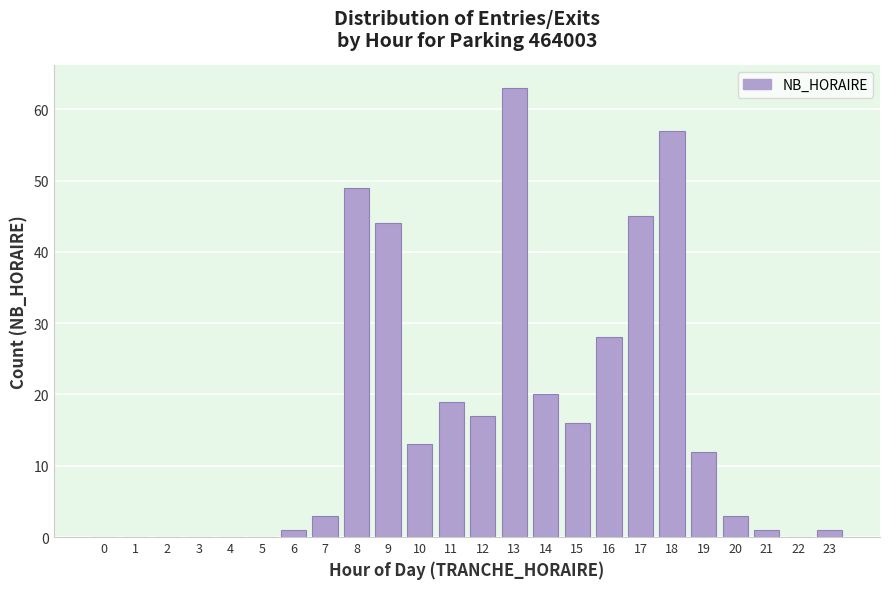

Reading left to right, what are all the values shown in this chart?

0=0	1=0	2=0	3=0	4=0	5=0	6=1	7=3	8=49	9=44	10=13	11=19	12=17	13=63	14=20	15=16	16=28	17=45	18=57	19=12	20=3	21=1	22=0	23=1